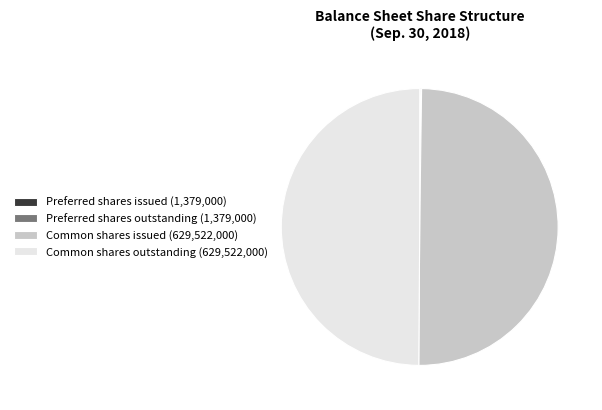

True or false: Common shares issued (629,522,000) accounts for 50% of the total.

True